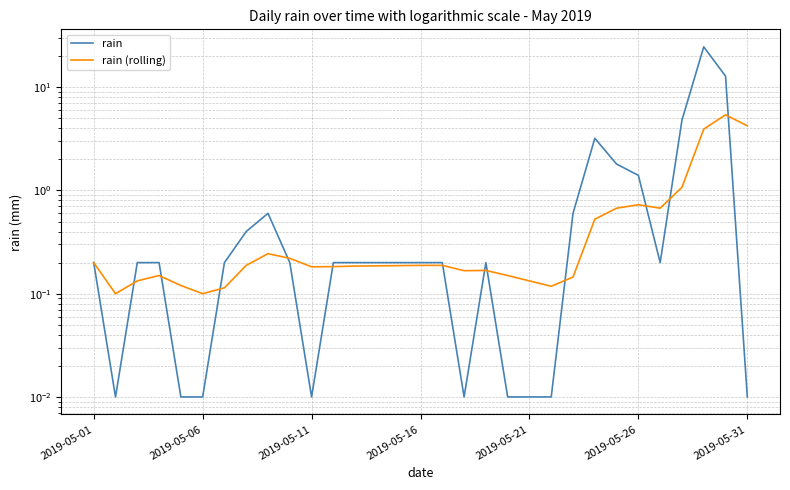

Which series changed the most between 2019-05-01 and 2019-05-31?

rain (rolling)